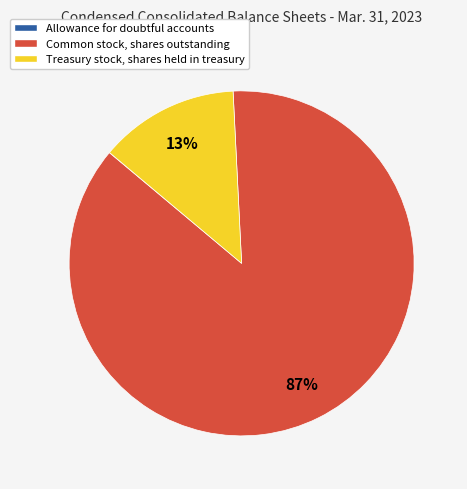

True or false: Common stock, shares outstanding accounts for 87% of the total.

True